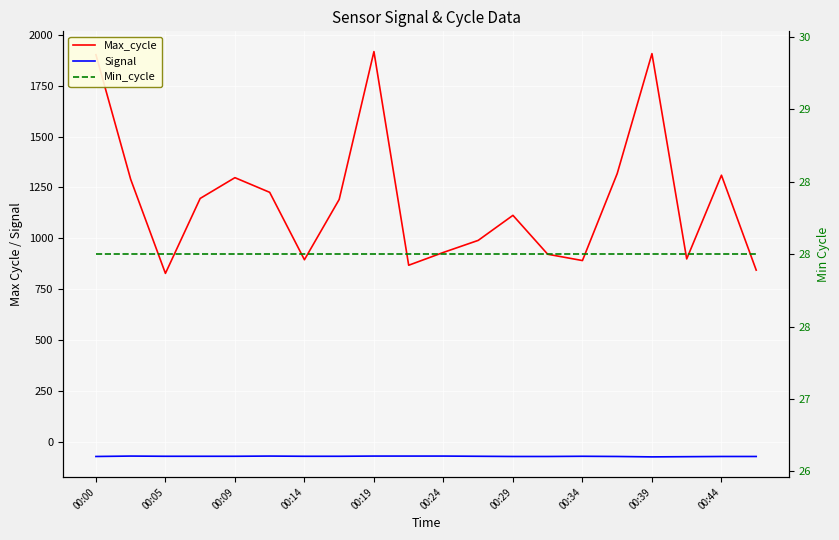

True or false: Max_cycle and Min_cycle intersect in this chart.

False